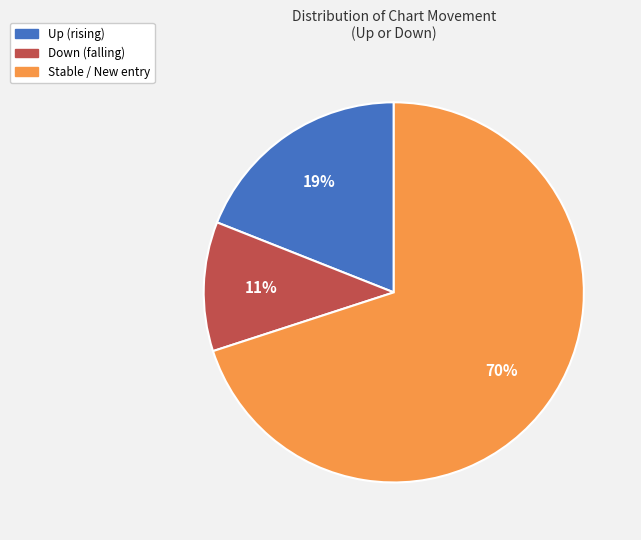

To the nearest percent, what is the average slice percentage?

33%